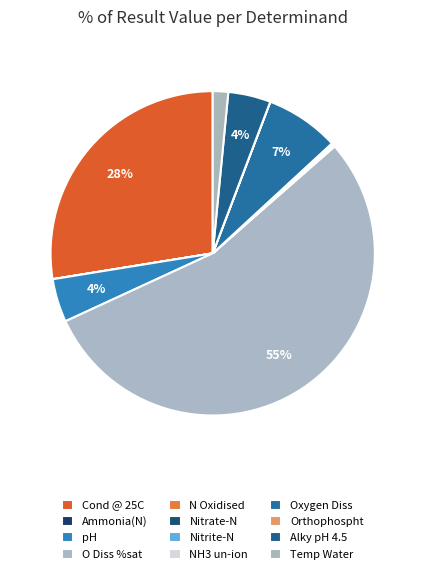

Which category has the biggest portion of the pie?

O Diss %sat